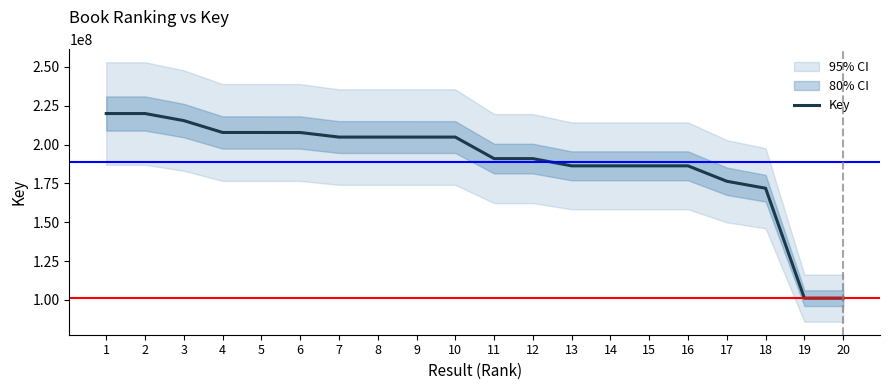

Where is the data nearest to the value 160560204?

18